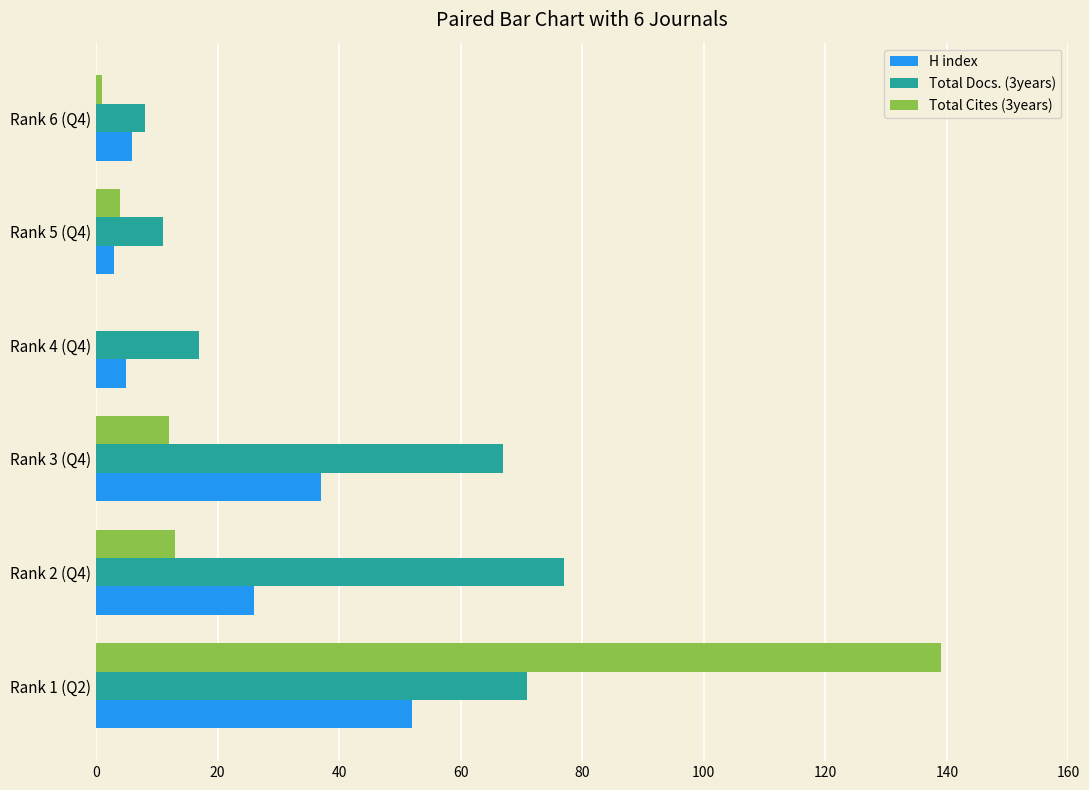

True or false: Total Docs. (3years) has a value of 11 at Rank 5 (Q4).

True